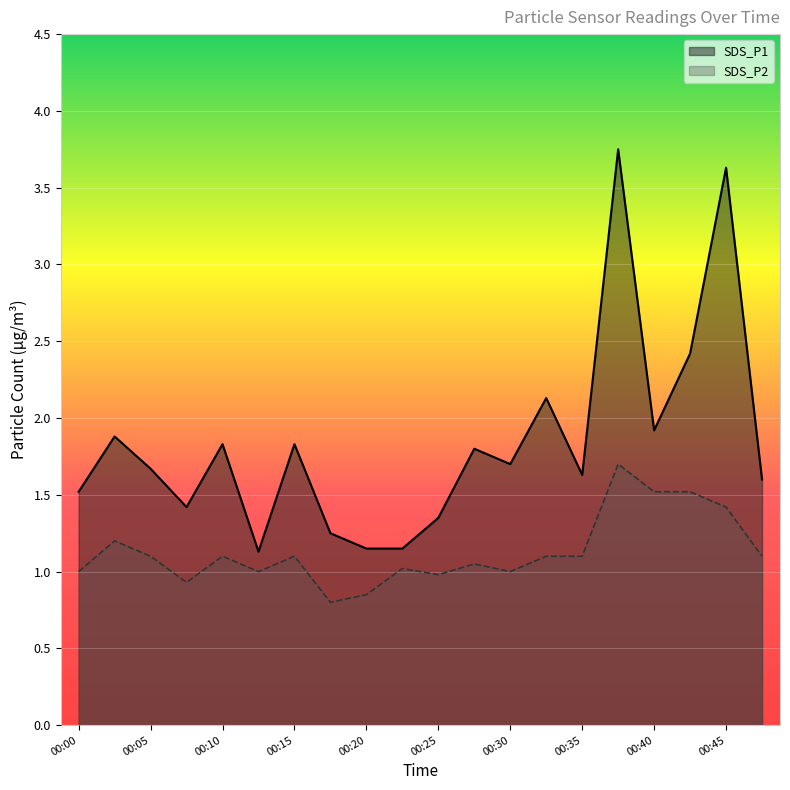

How many interior local valleys does the SDS_P2 series have?

5